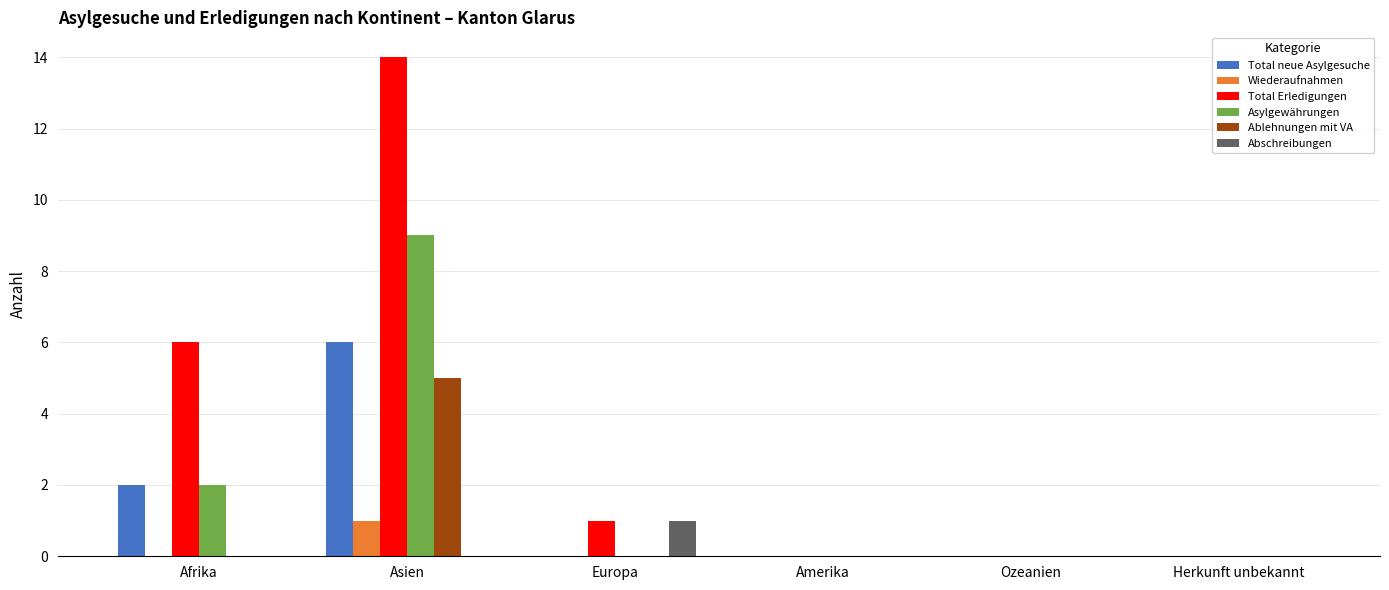

Is the value of Total Erledigungen at Afrika greater than the value of Ablehnungen mit VA at Amerika?

Yes